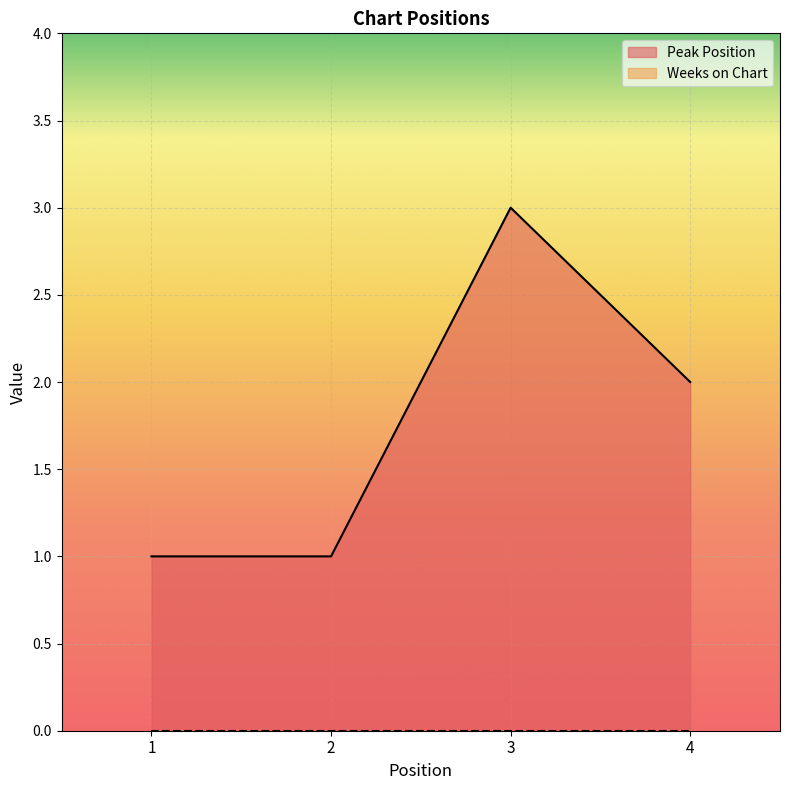

The value at 1 is 1. True or false?

True